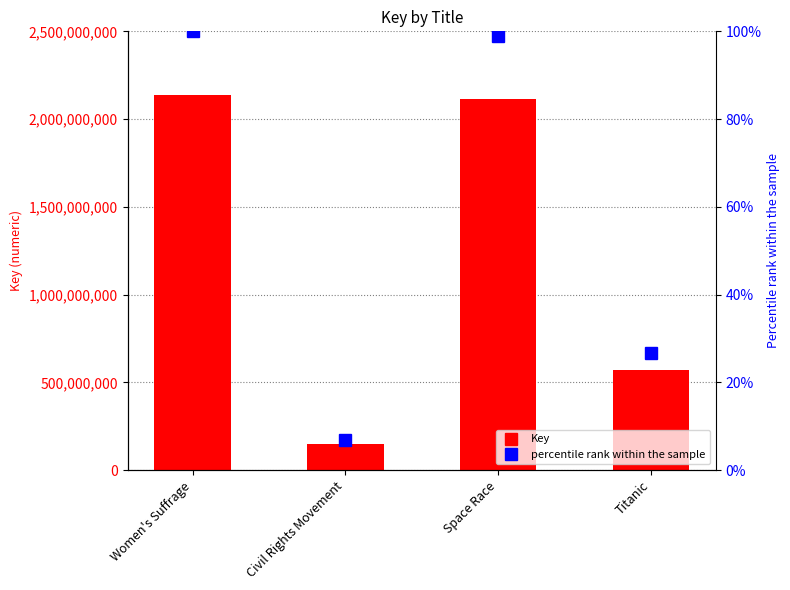

Which series has the largest range (max minus min)?

Key